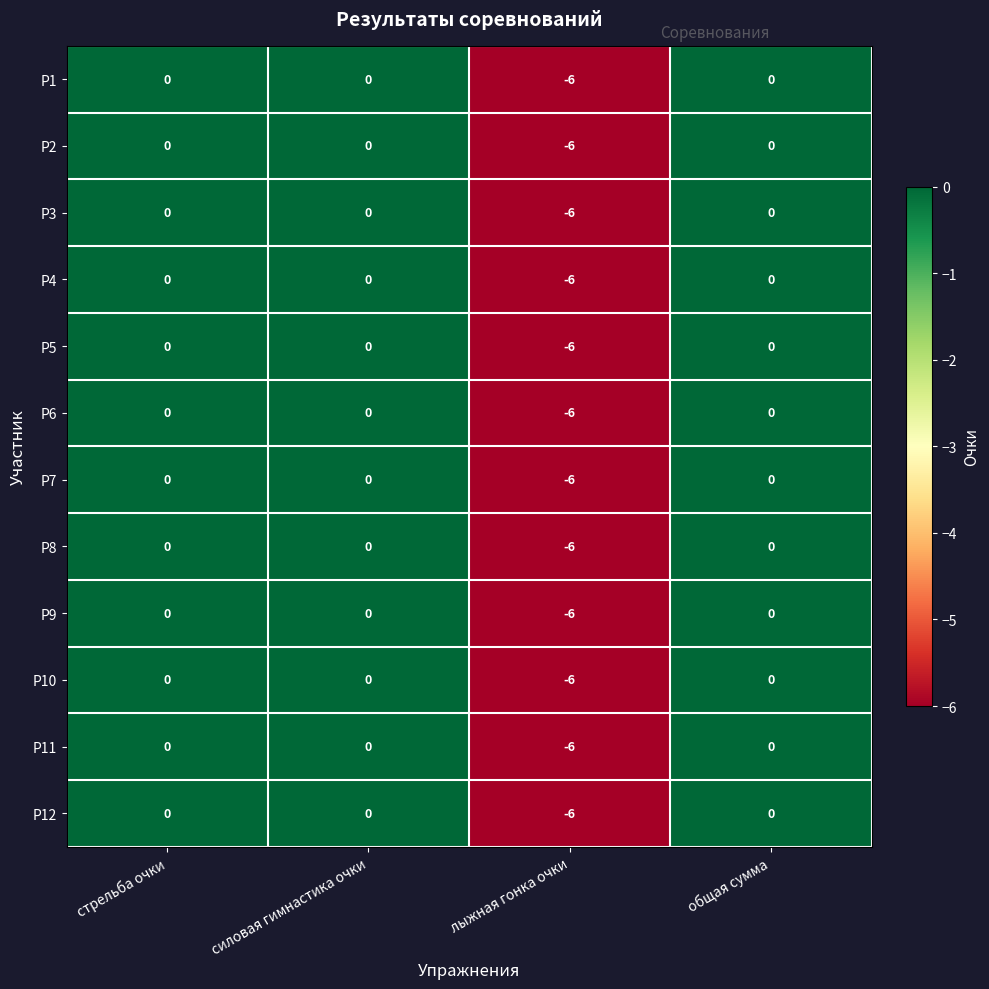

At how many categories does at least one series exceed -3?

3